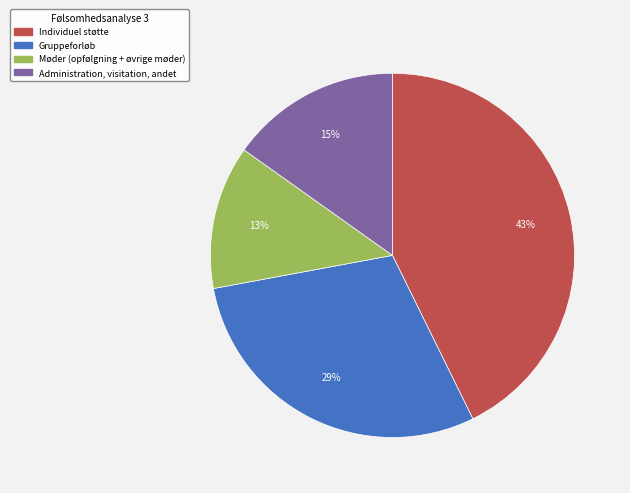

Do Administration, visitation, andet and Gruppeforløb together represent more than half of the pie?

No